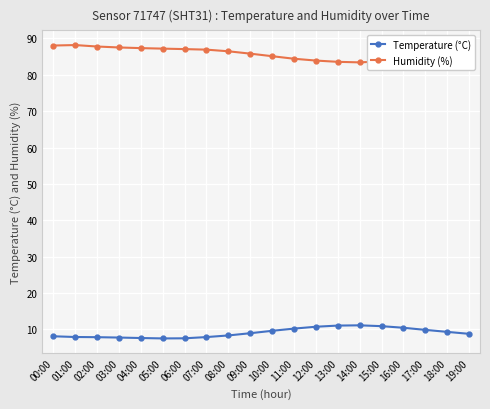

True or false: Humidity (%) and Temperature (°C) intersect in this chart.

False